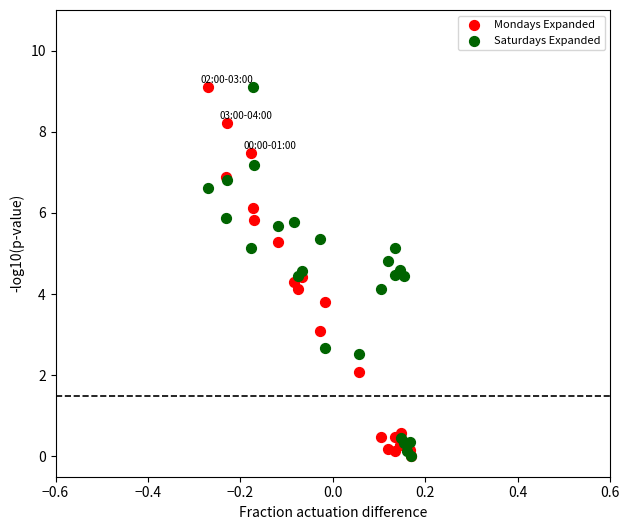

What are all the series names shown in the legend?

Mondays Expanded, Saturdays Expanded